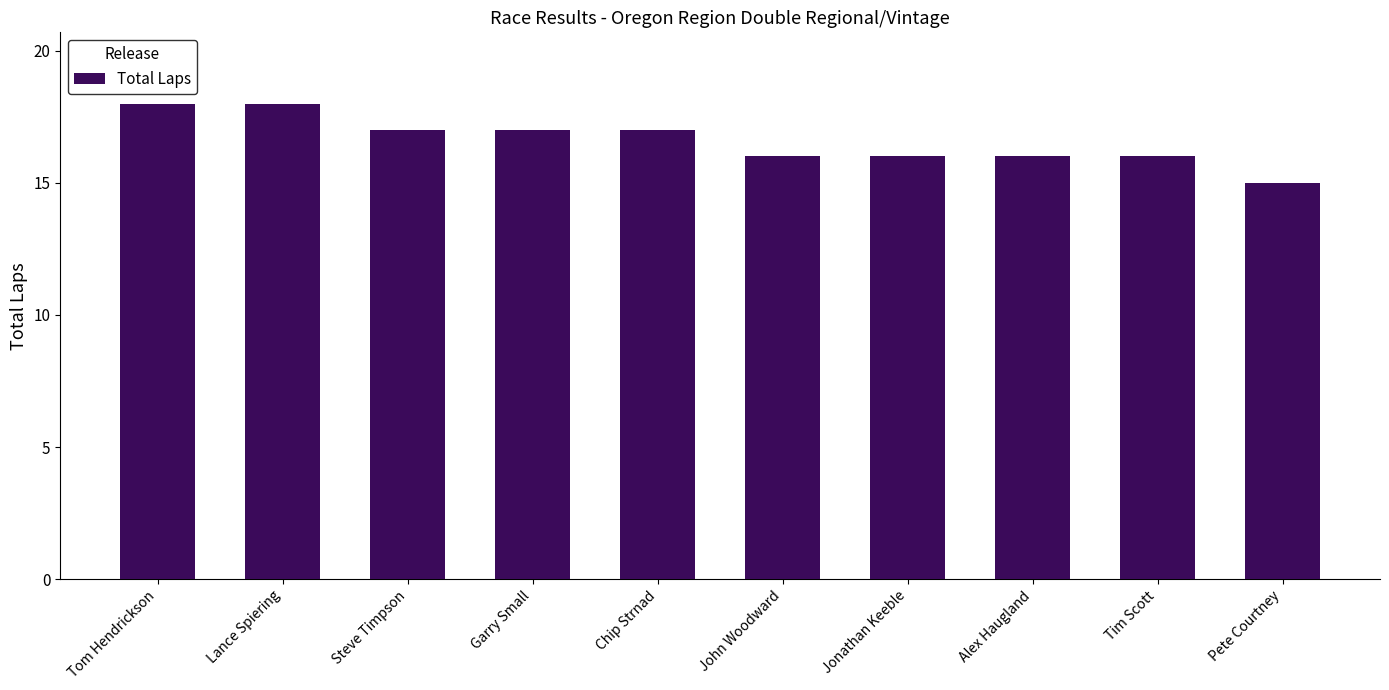

What value does the data have at Garry Small?

17